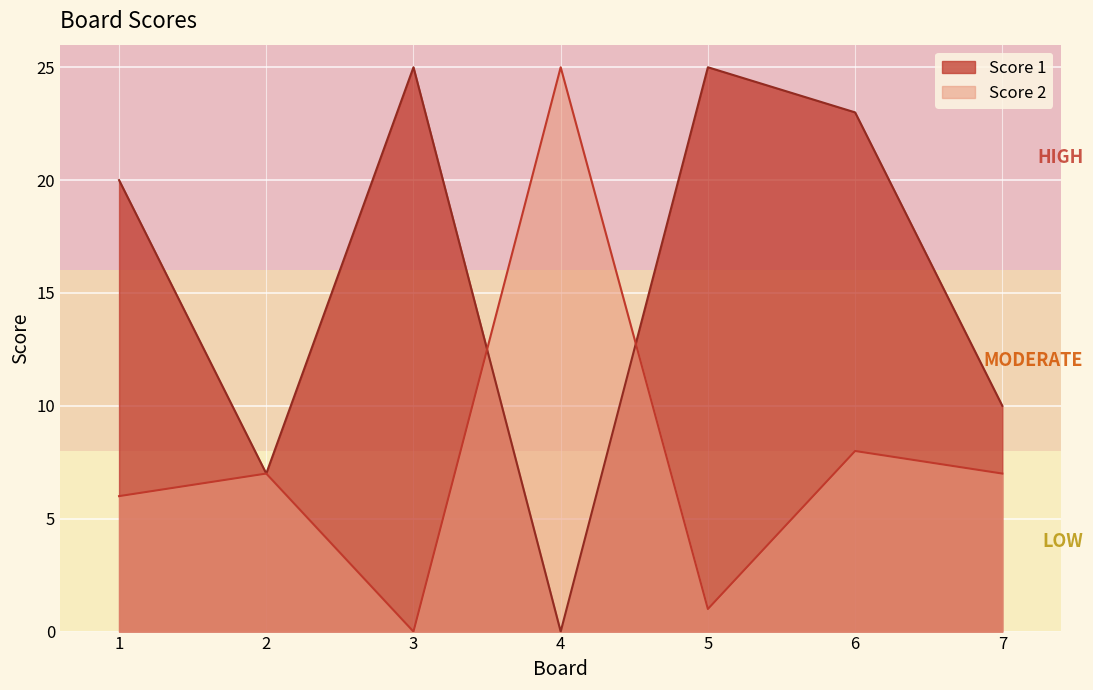

How many lines are shown in the chart?

2